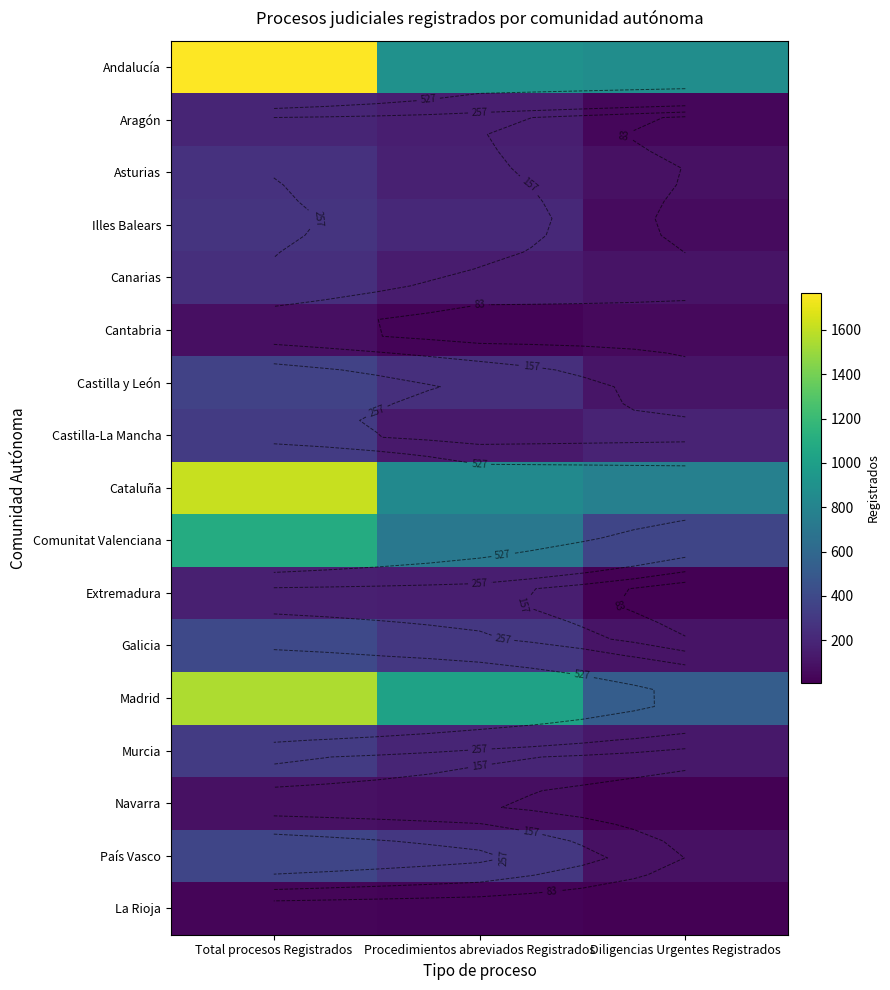

Which has a higher value, Diligencias Urgentes Registrados or Procedimientos abreviados Registrados?

Procedimientos abreviados Registrados